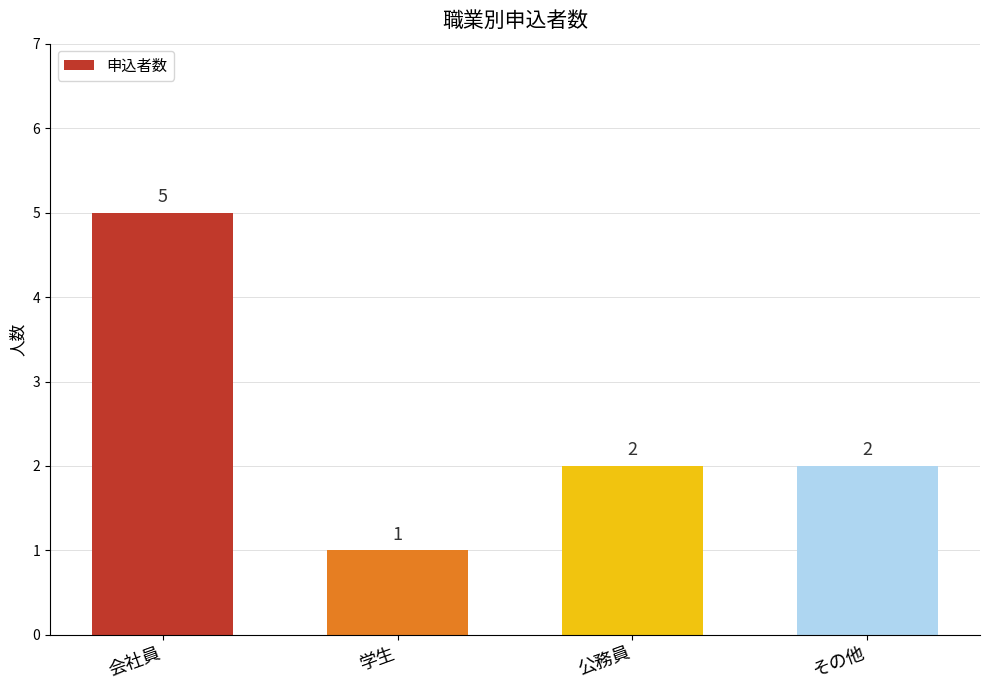

Reading left to right, transcribe all the data shown in this chart.

会社員=5	学生=1	公務員=2	その他=2